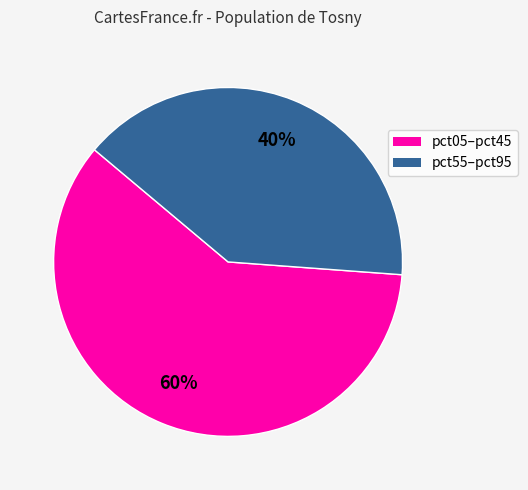

To the nearest percent, what is the difference between the largest and smallest slice percentages?

20%